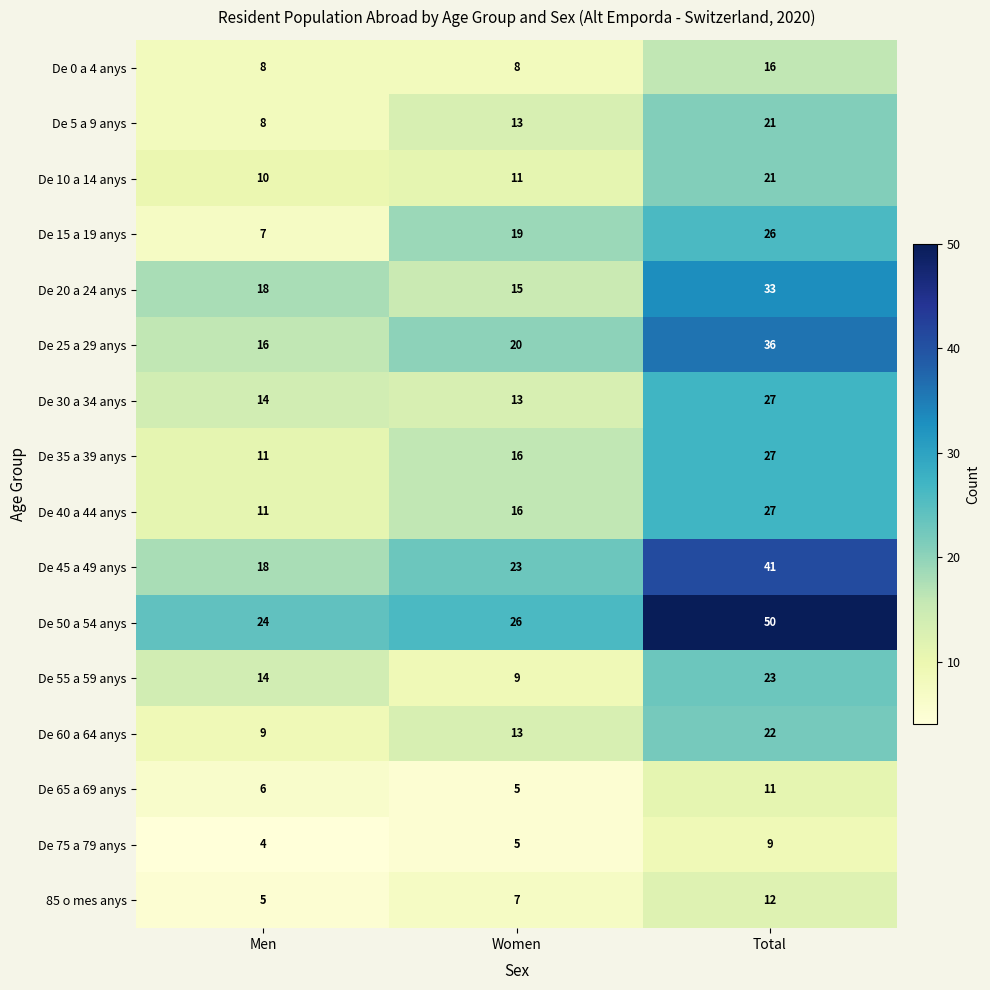

The value of De 15 a 19 anys at Total is 26. True or false?

True